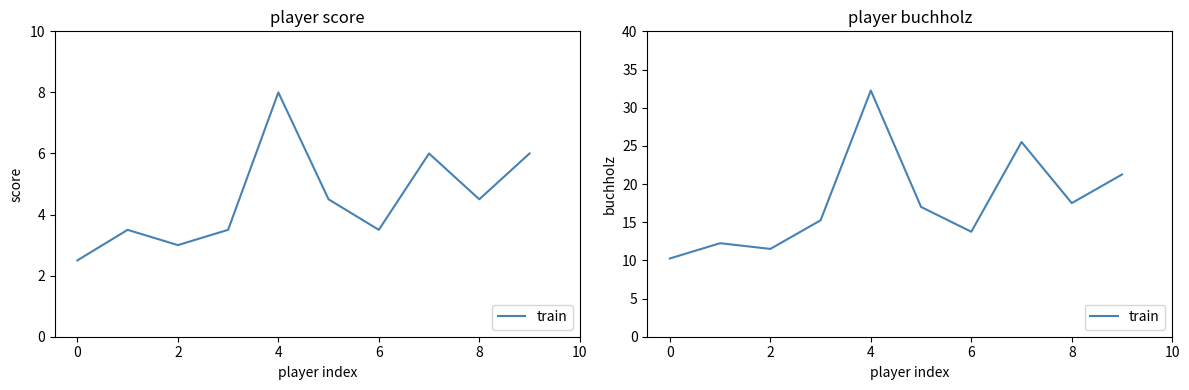

What is the average value?

17.6